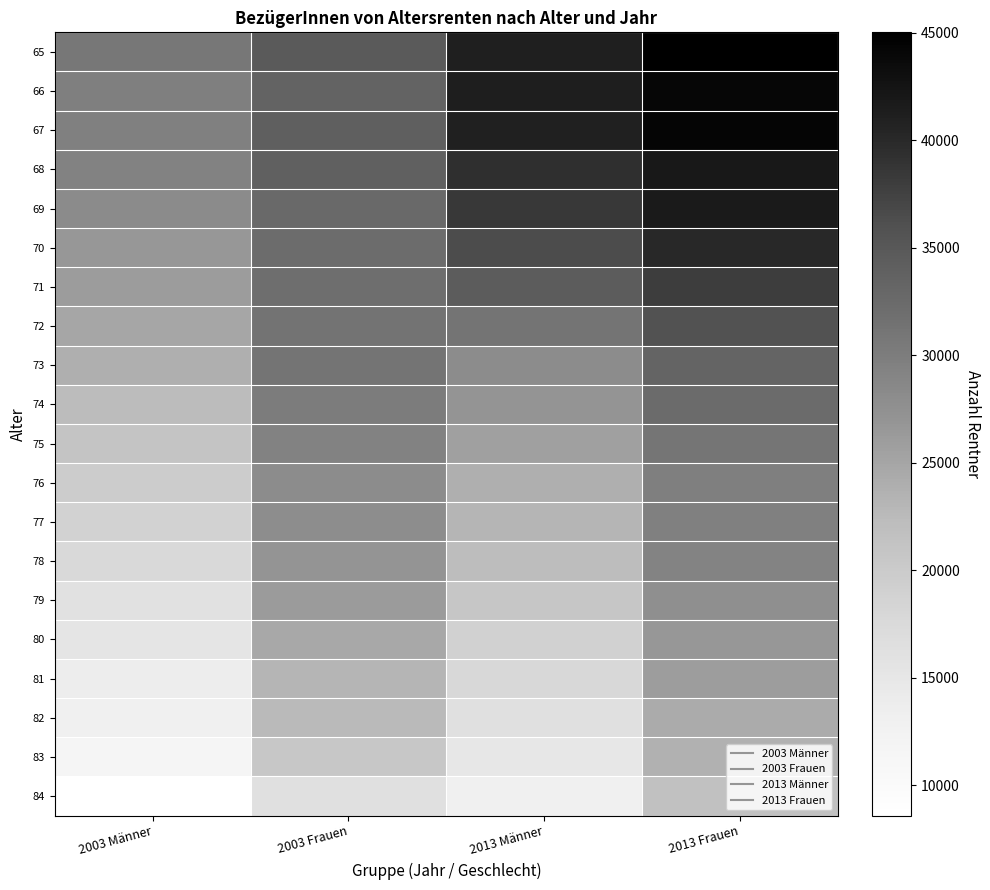

At 2003 Männer, list the series in order from largest to smallest.

65, 66, 67, 68, 69, 70, 71, 72, 73, 74, 75, 76, 77, 78, 79, 80, 81, 82, 83, 84